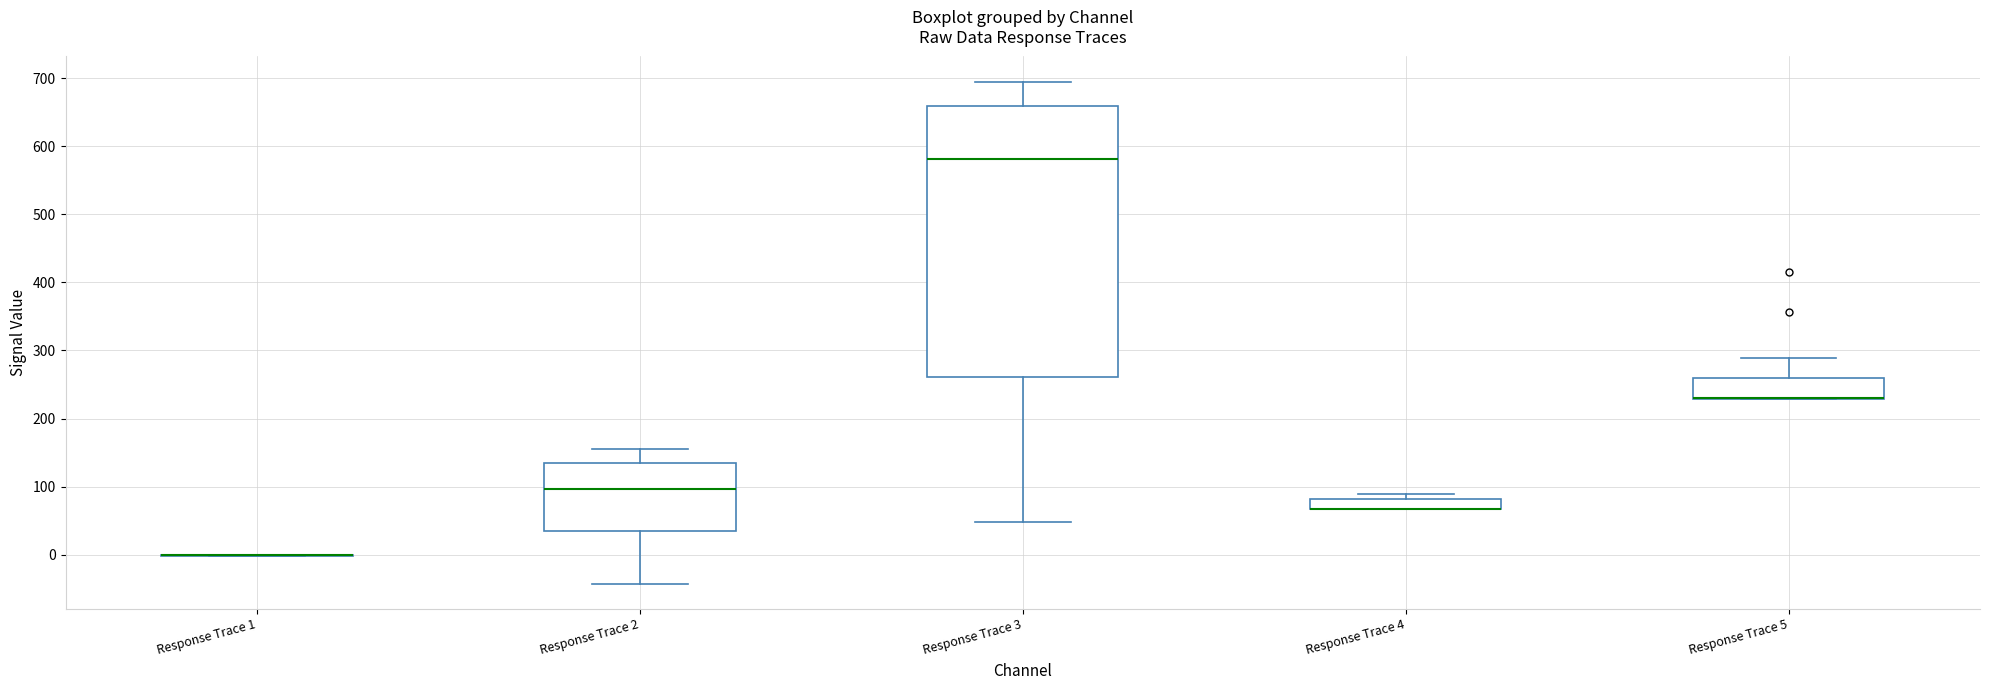

Where is the lower edge of the box for Response Trace 4 on the y-axis? The values are not printed on the chart, so give them approximately, as read against the axis.

70